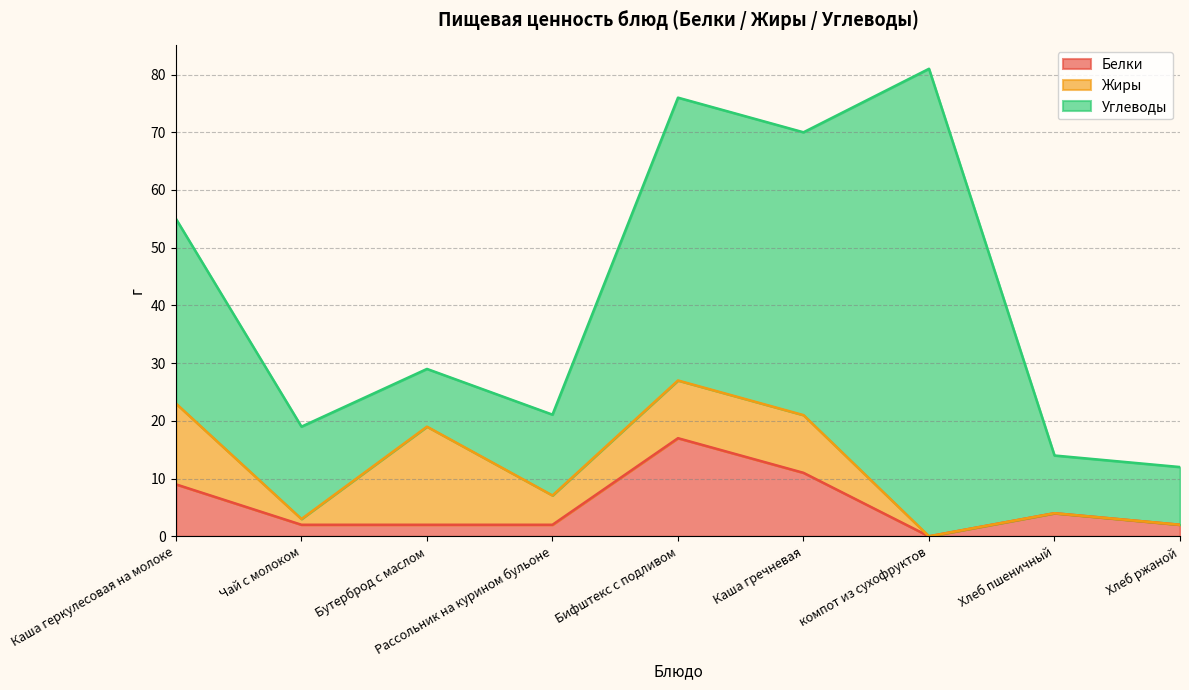

Which has a higher value, Бутерброд с маслом or Хлеб пшеничный?

Хлеб пшеничный